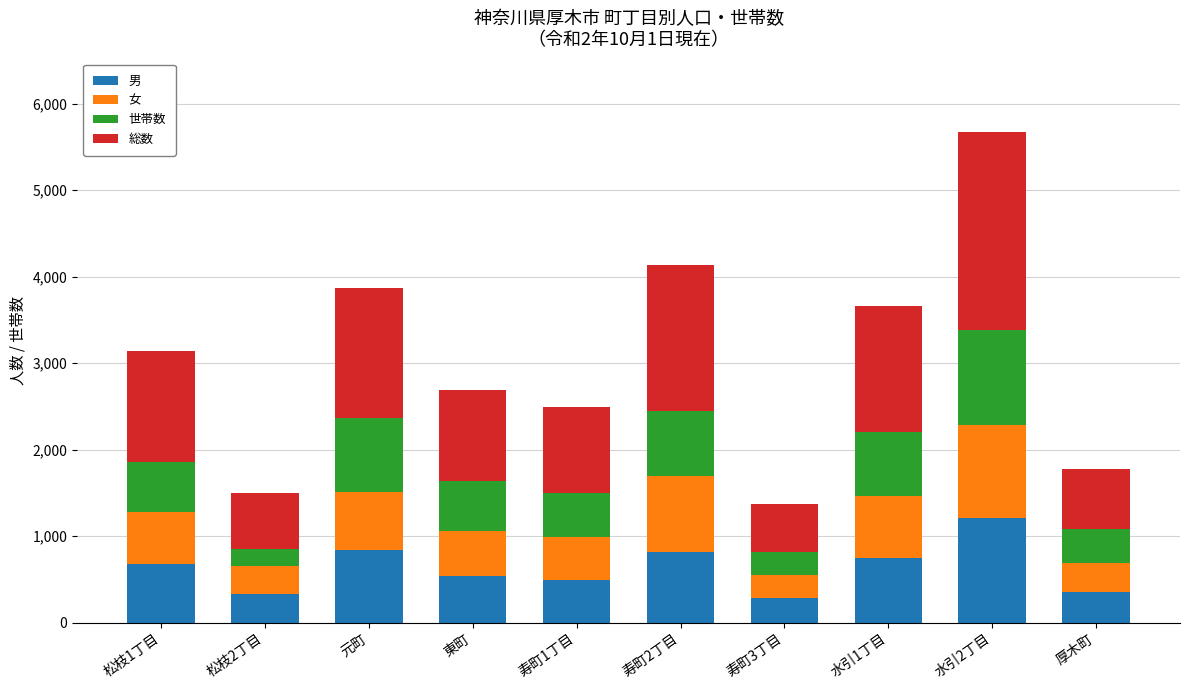

What is the lowest value of the 男 series?

283